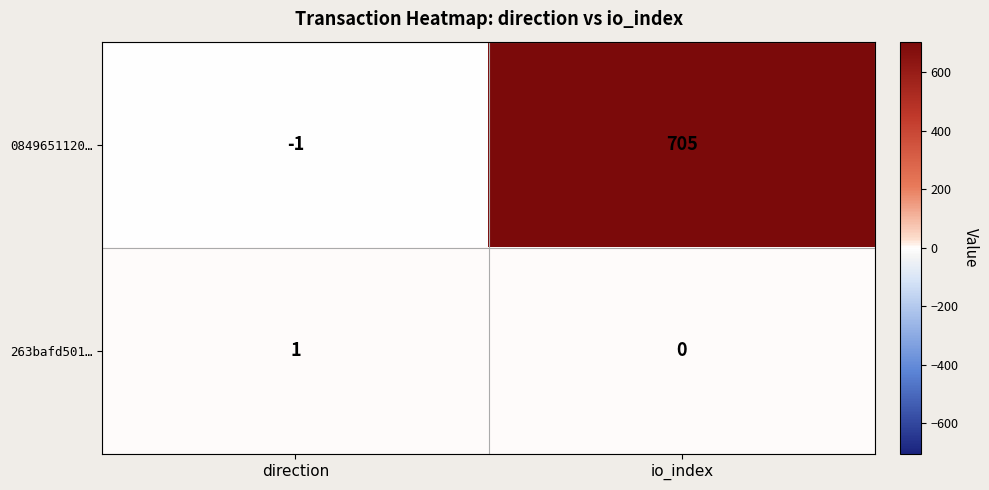

Where is 0849651120… nearest to the value 352?

direction